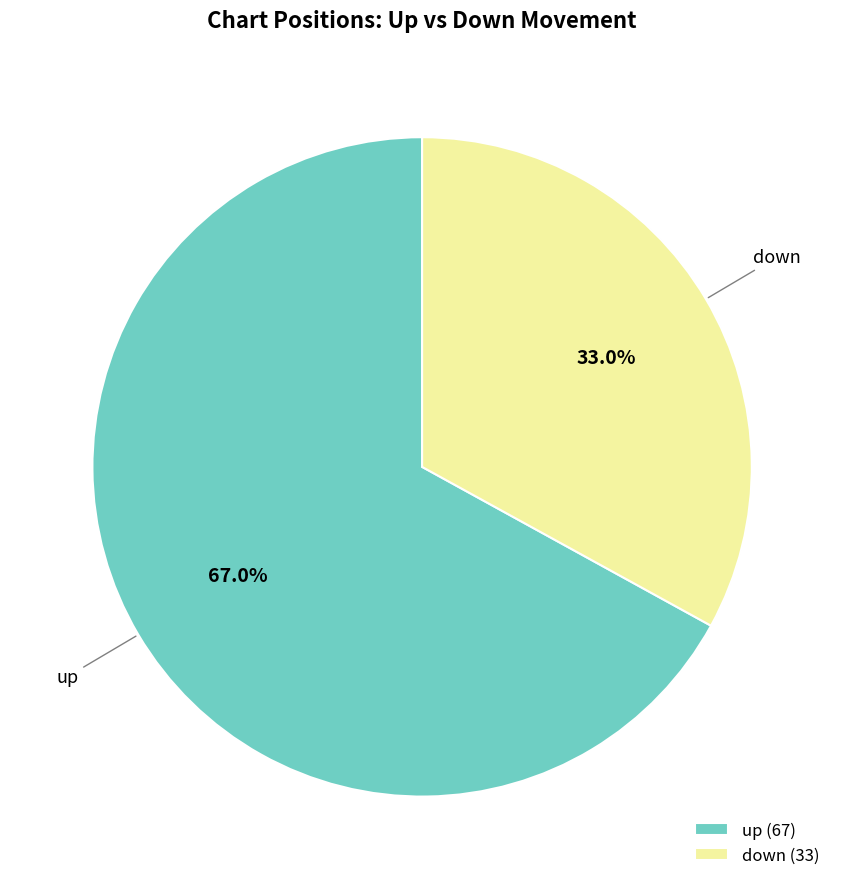

True or false: down accounts for 33% of the total.

True